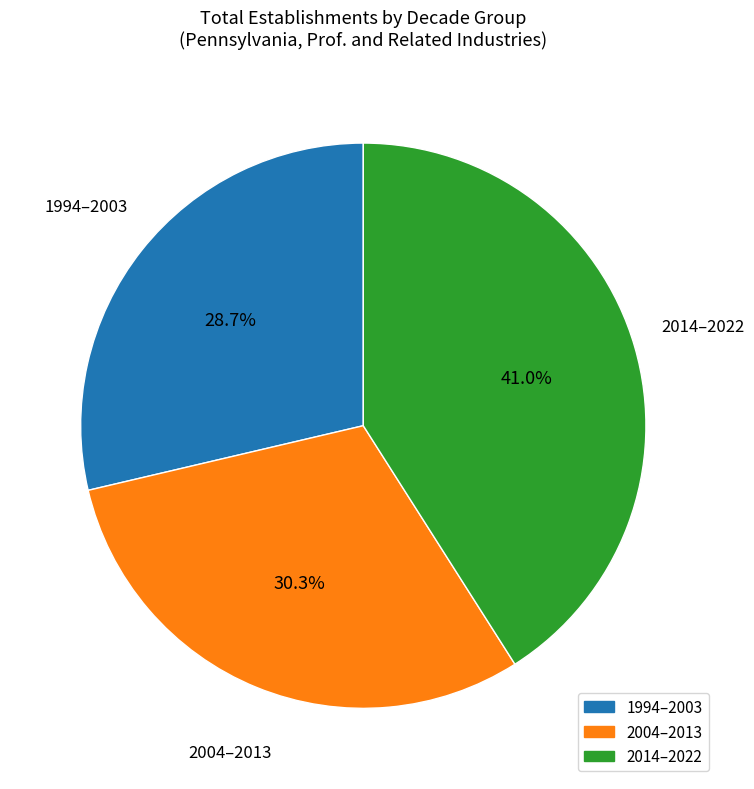

Count the number of slices in the pie.

3